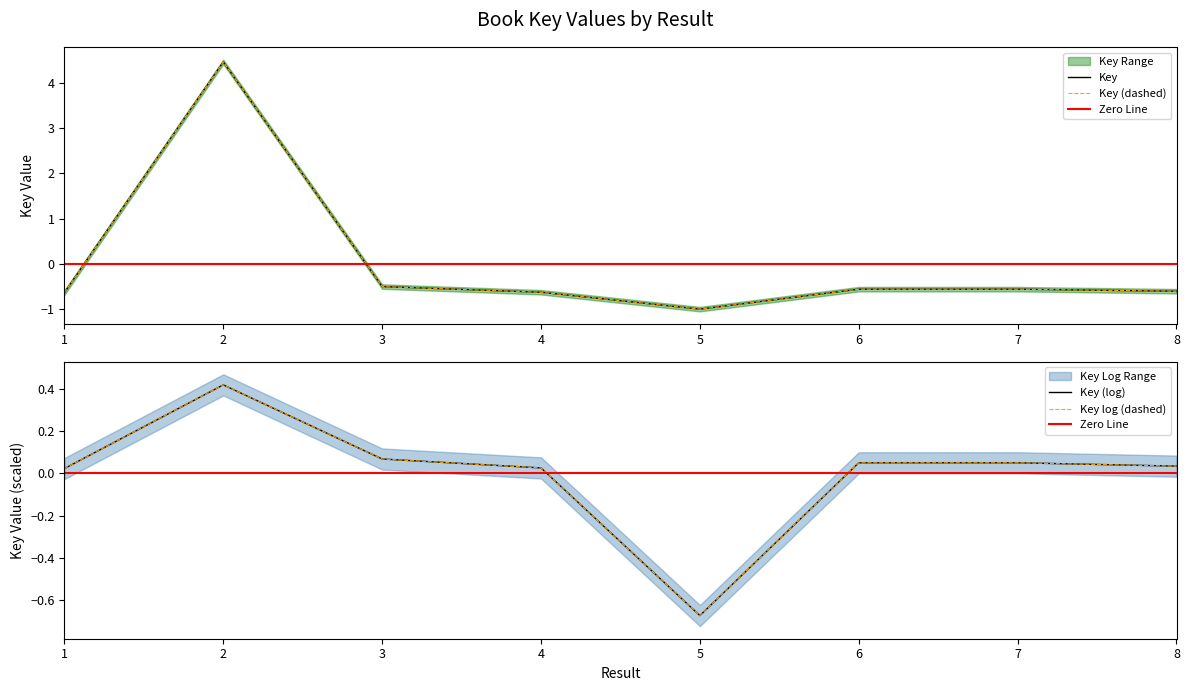

Reading left to right, list all the values displayed in this chart.

1=-0.6	2=4.5	3=-0.5	4=-0.6	5=-1.0	6=-0.6	7=-0.6	8=-0.6